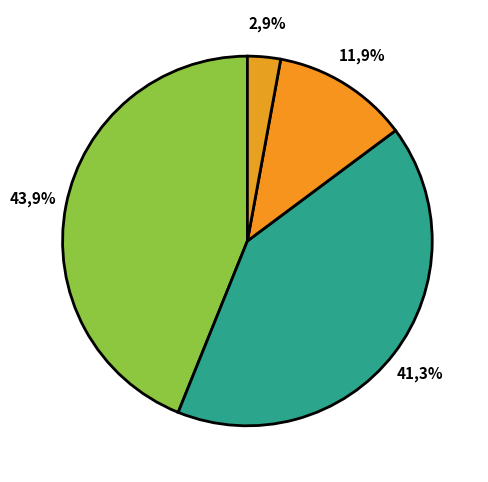

To the nearest percent, what is the average slice percentage?

25%